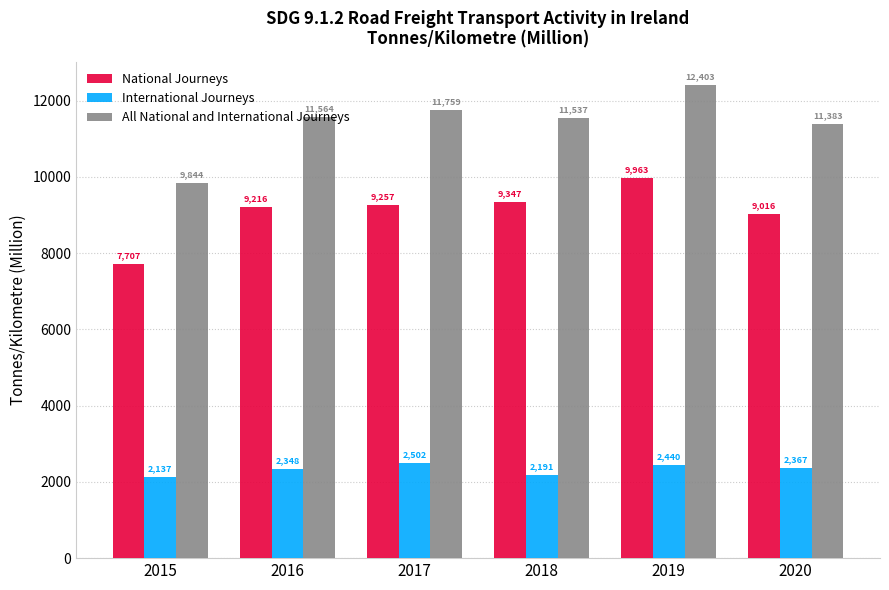

What is the sum of all National Journeys values?

54506